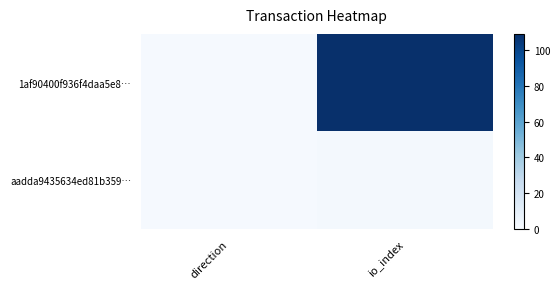

At how many categories does at least one series exceed 89?

1